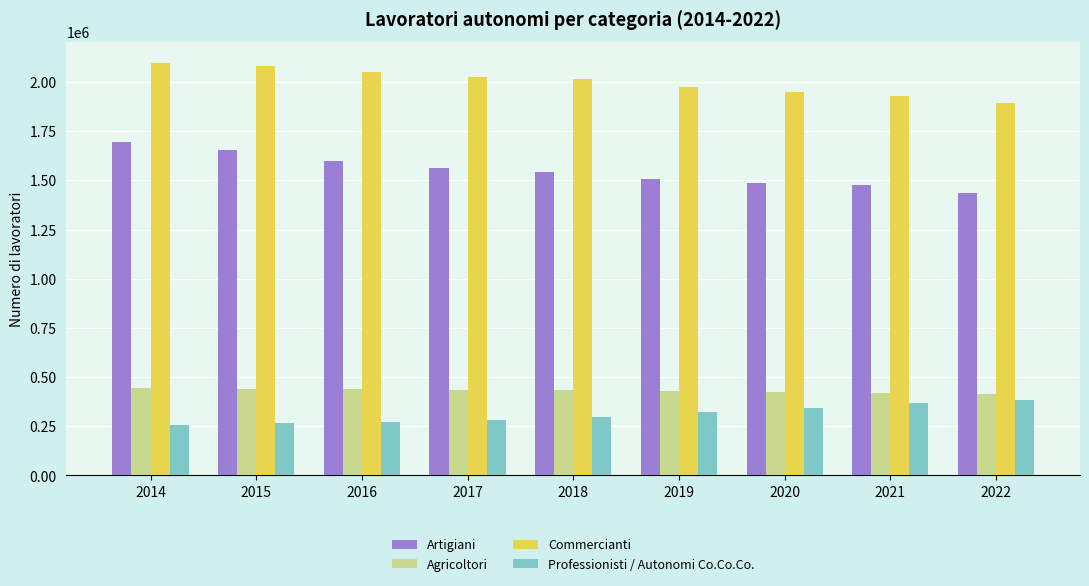

What is the spread (max minus min) of values at 2018?

1718076